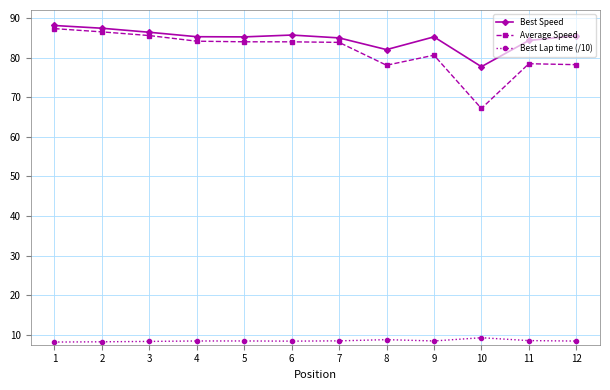

What is the lowest value of the Average Speed series?

67.1